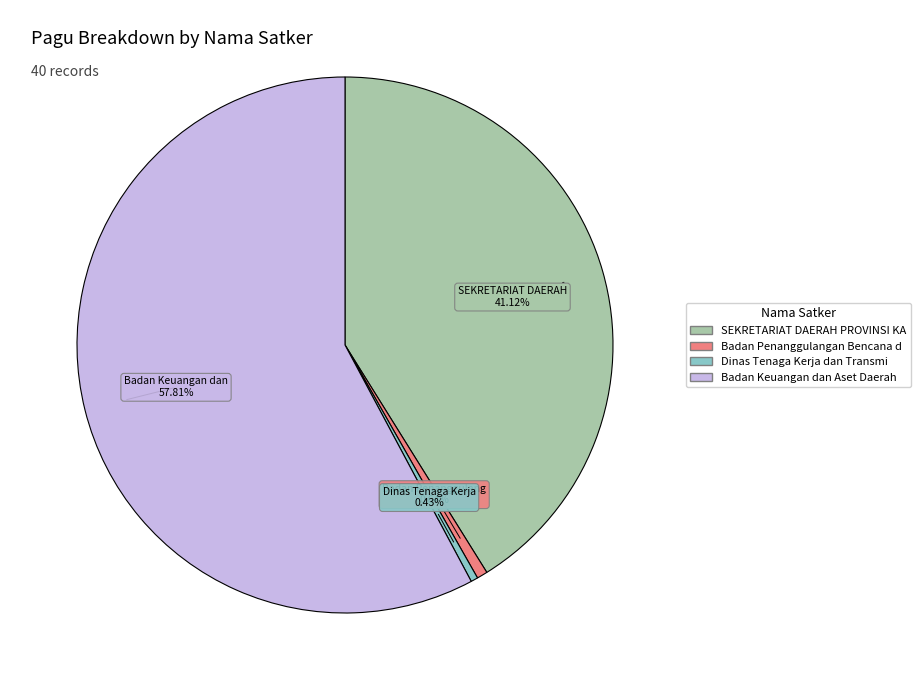

Is there a majority slice in this chart?

Yes